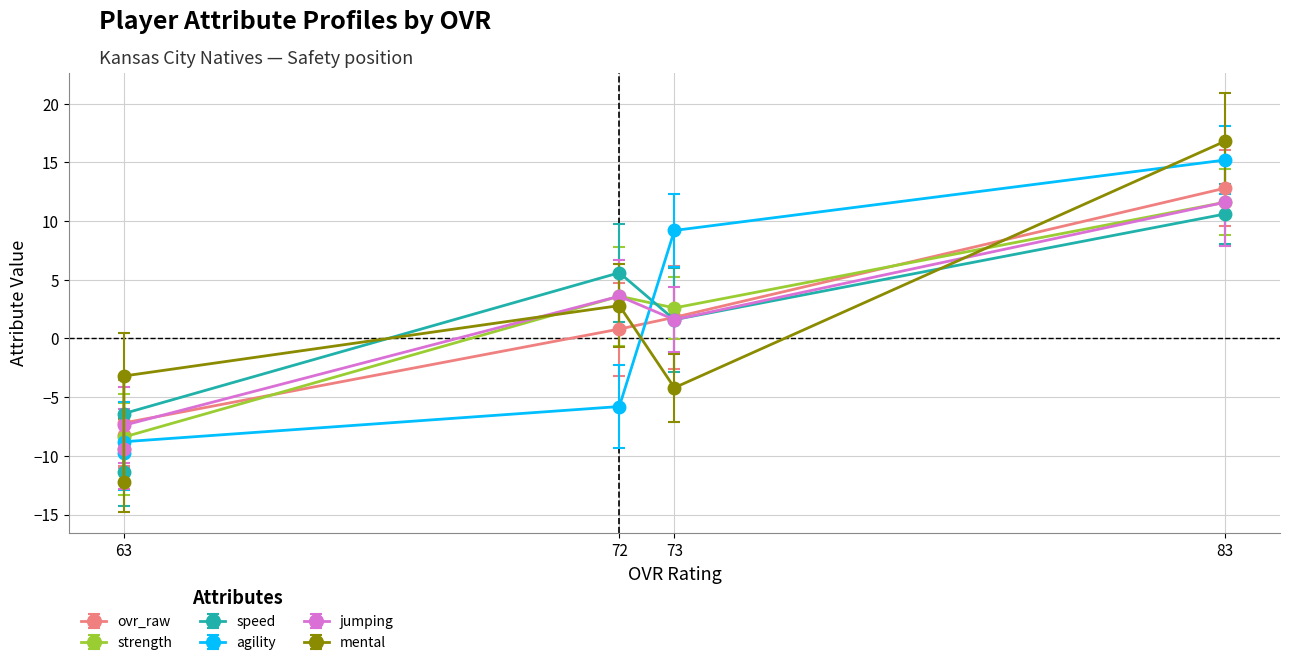

List the series in order of their peak value, lowest first.

speed, strength, jumping, ovr_raw, agility, mental